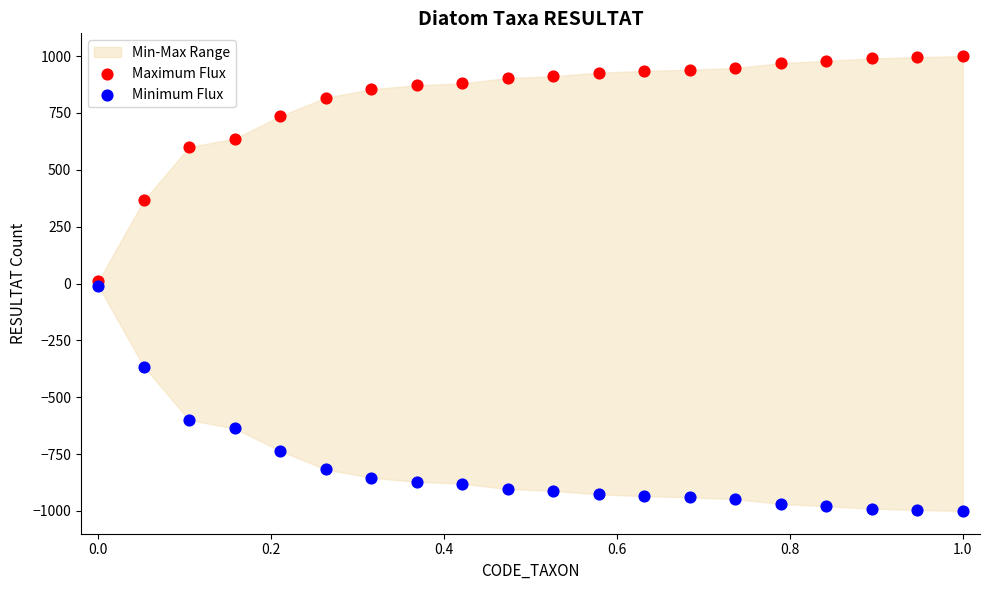

In the Minimum Flux series, what Y value is closest to -505?

-600.5